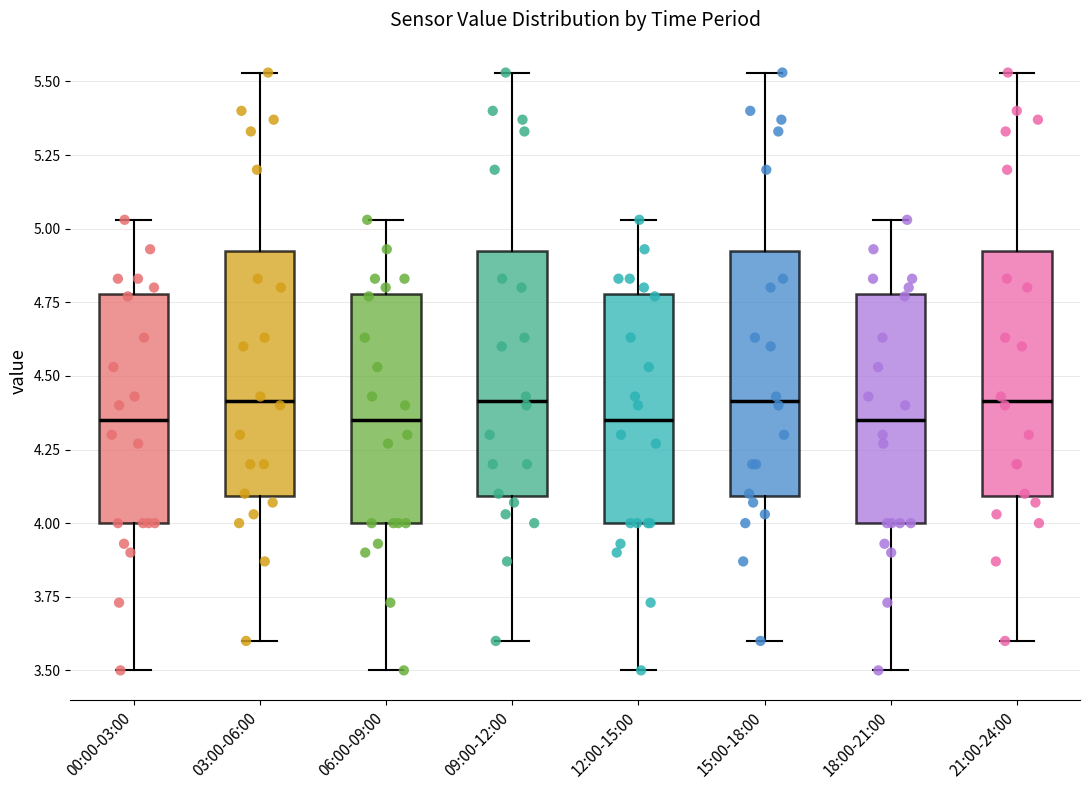

Where does the upper whisker of the box for 12:00-15:00 end on the y-axis? The values are not printed on the chart, so give them approximately, as read against the axis.

5.05